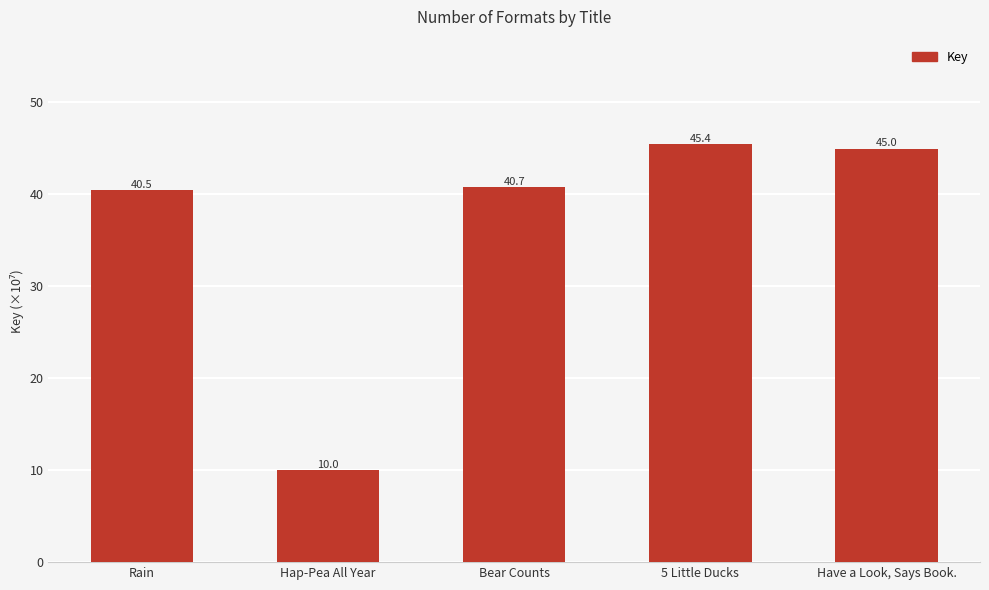

Reading right to left, what are all the values shown in this chart?

45.0	45.4	40.7	10.0	40.5